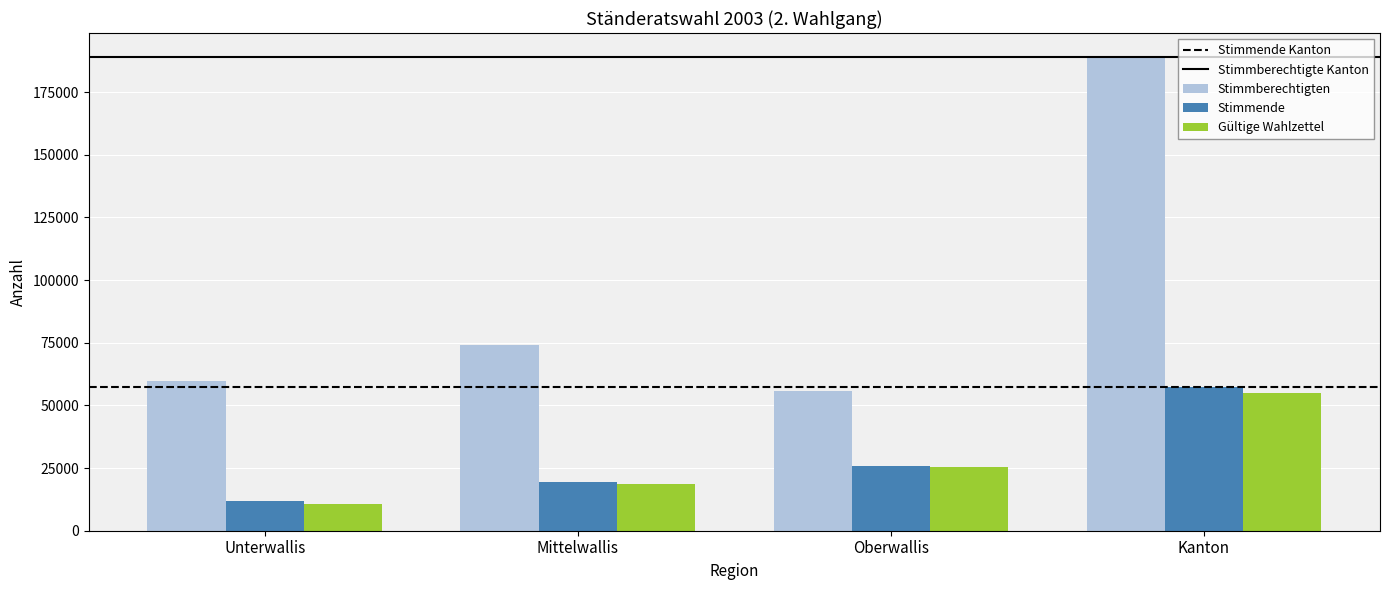

What is the difference between the highest and lowest values at Kanton?

134196